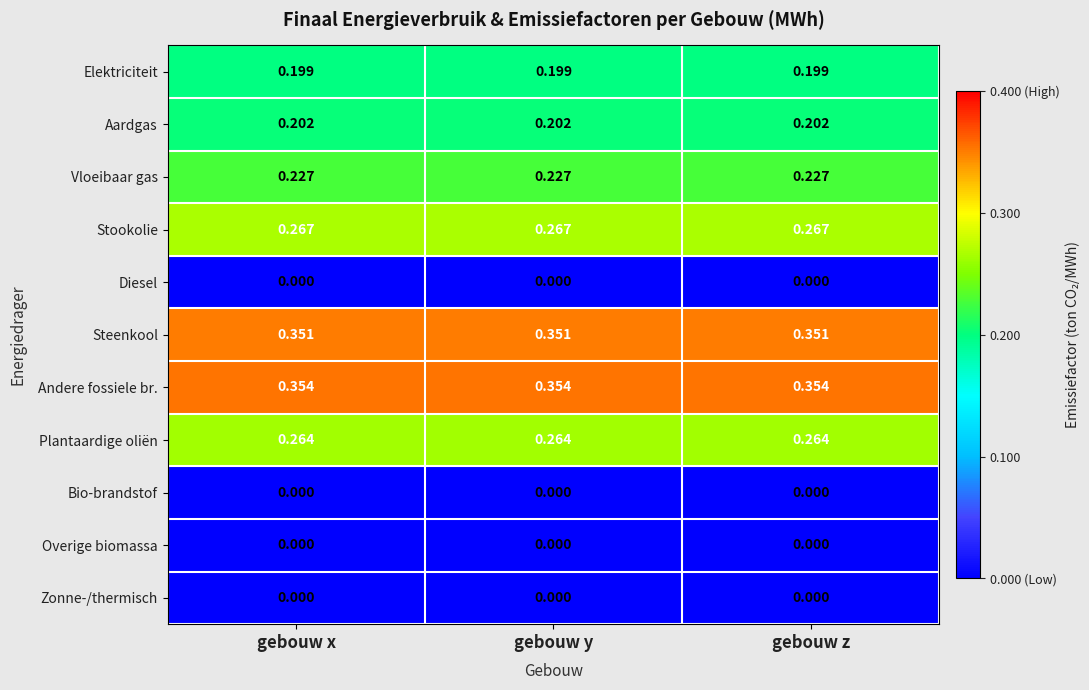

Which series has the largest total across all categories?

Andere fossiele br.